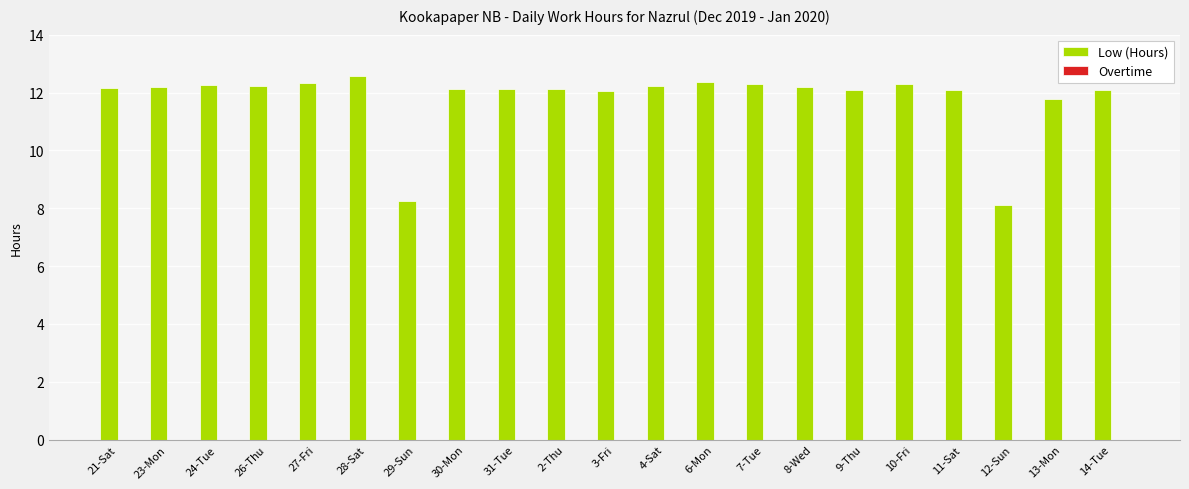

The chart shows a value of 12.1 at 2-Thu. True or false?

True